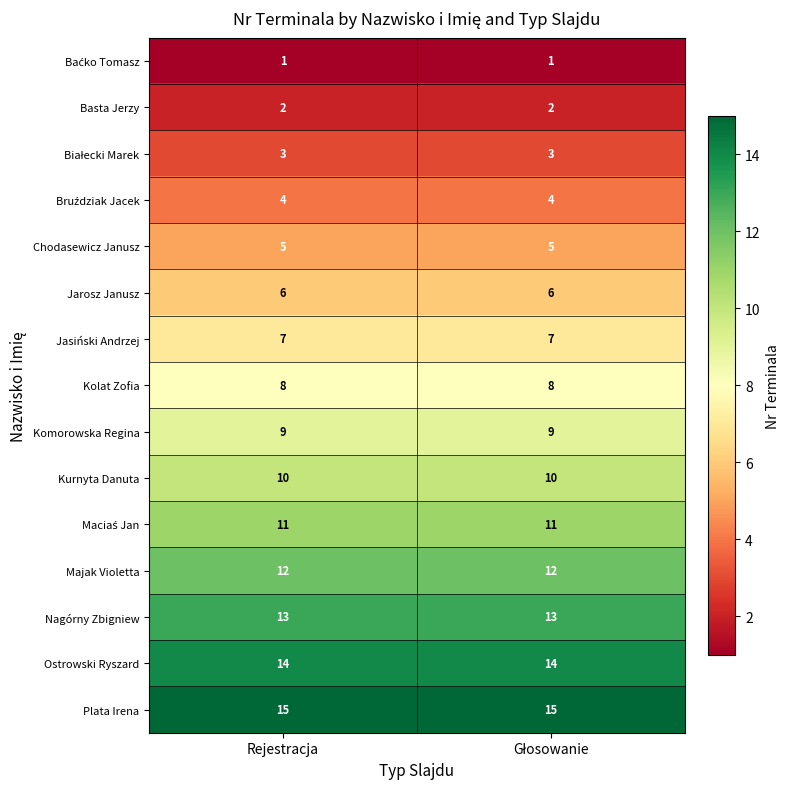

Which series has the largest total across all categories?

Plata Irena